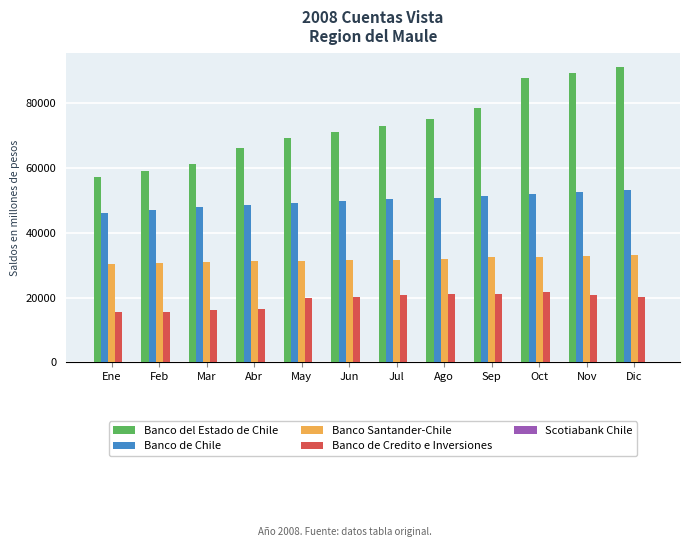

Between Feb and Dic, which series saw the biggest shift?

Banco del Estado de Chile